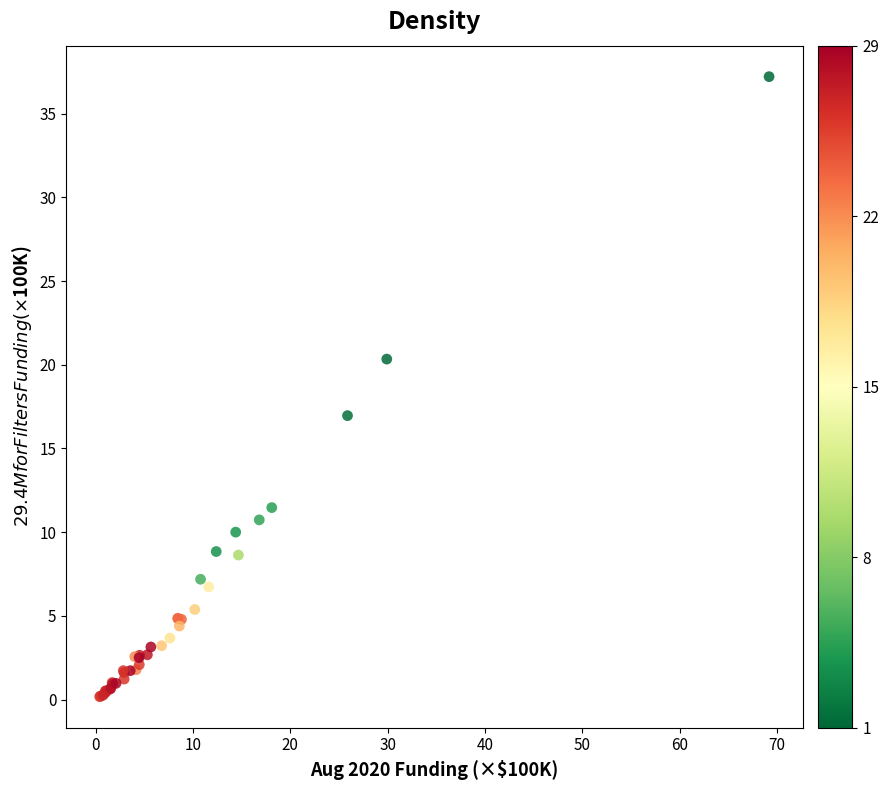

What Y value in the scatter plot is closest to 18?

17.0